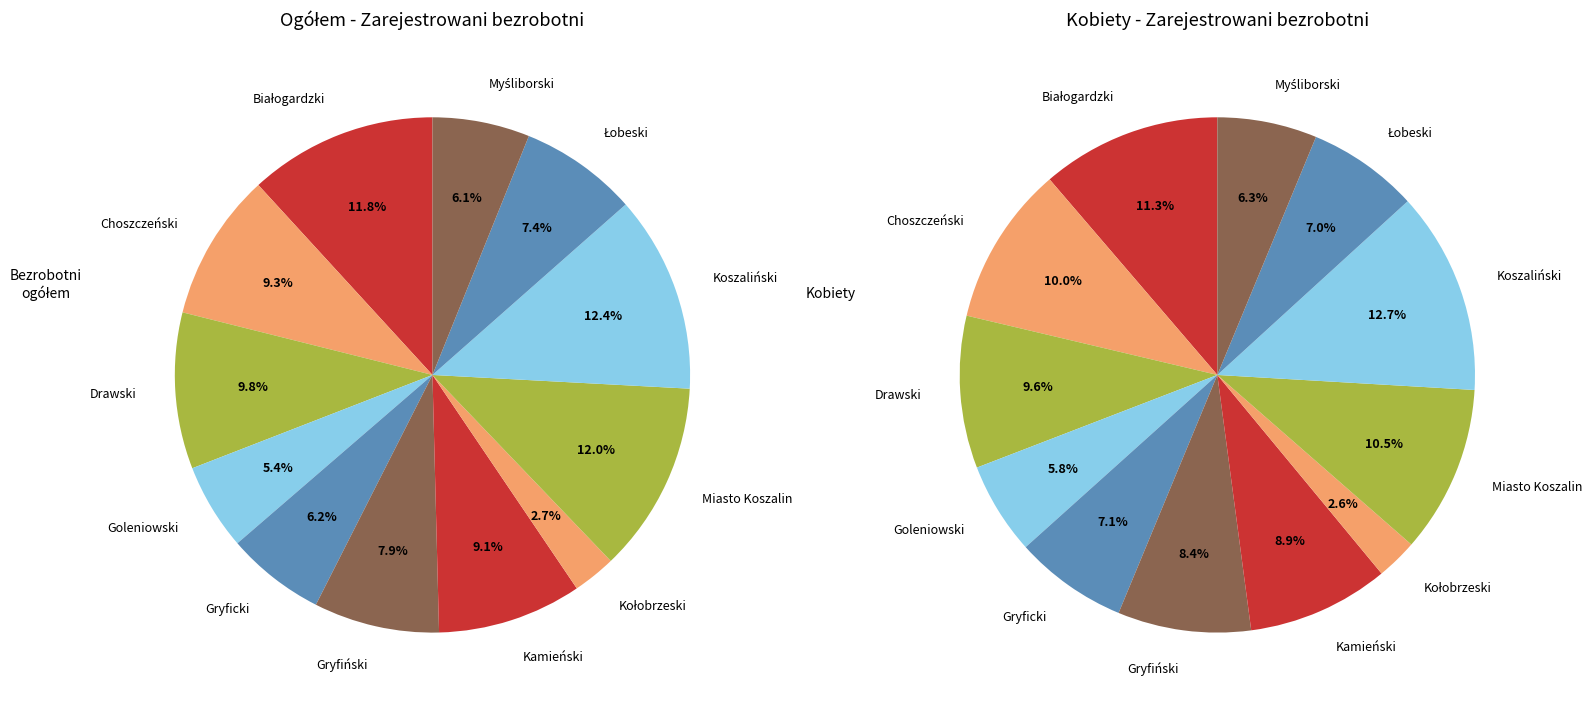

Is it true that 2 is 1% of the pie?

False